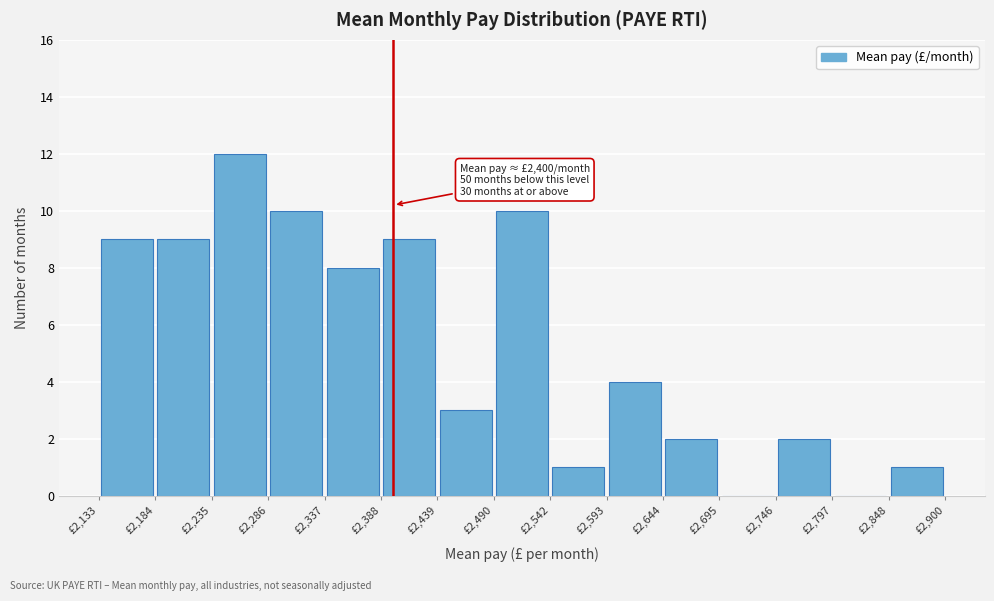

Over which range of the x-axis is the bar tallest?

2240 to 2290